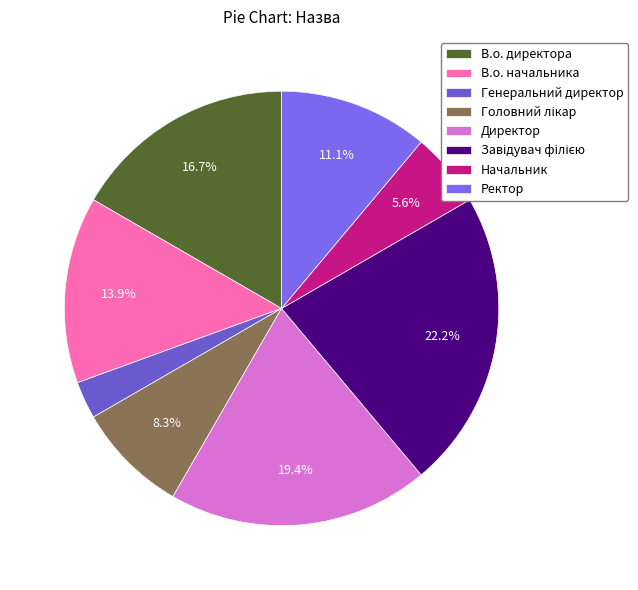

What is the ratio of the value at Генеральний директор to the value at Директор?

0.1